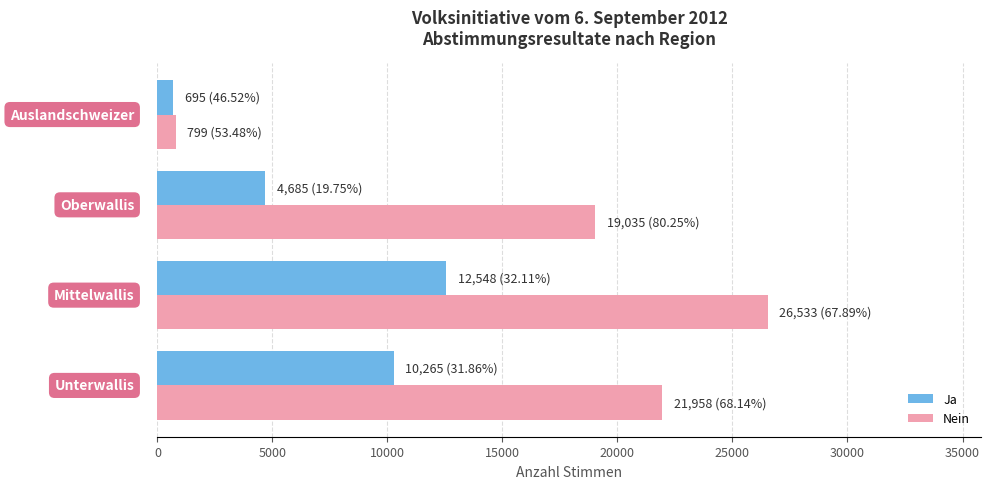

What is the smallest value displayed?

695